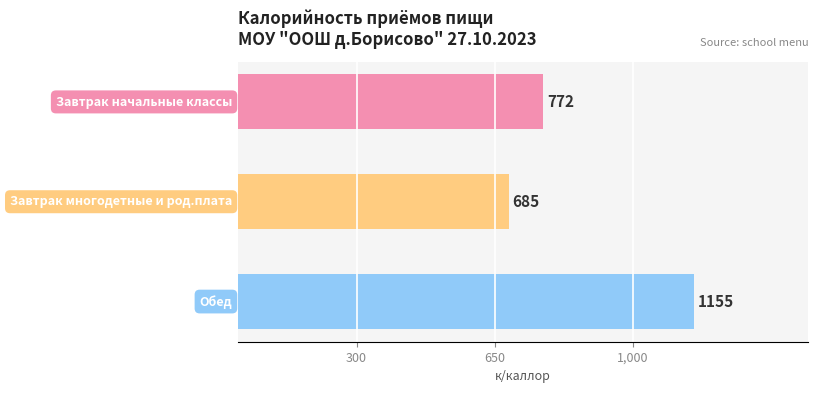

What is the maximum value shown in the chart?

1155